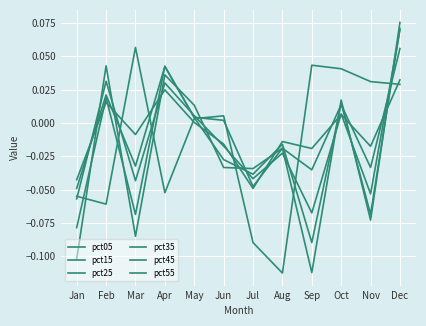

Does the chart display data point markers on the line(s)?

No